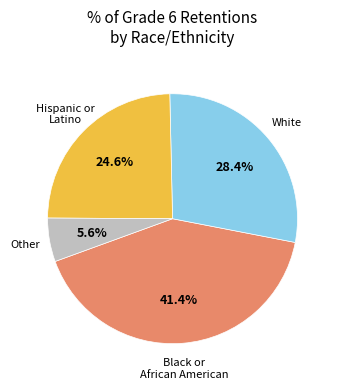

How many slices are in this pie chart?

4